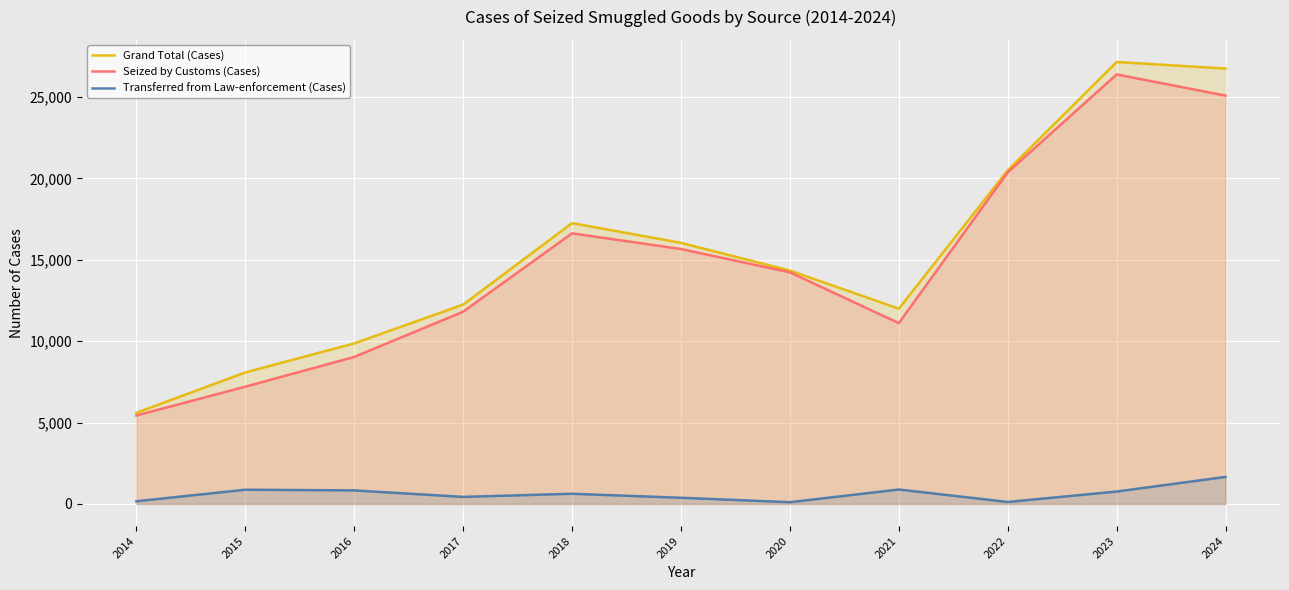

At how many categories does at least one series exceed 3689?

11